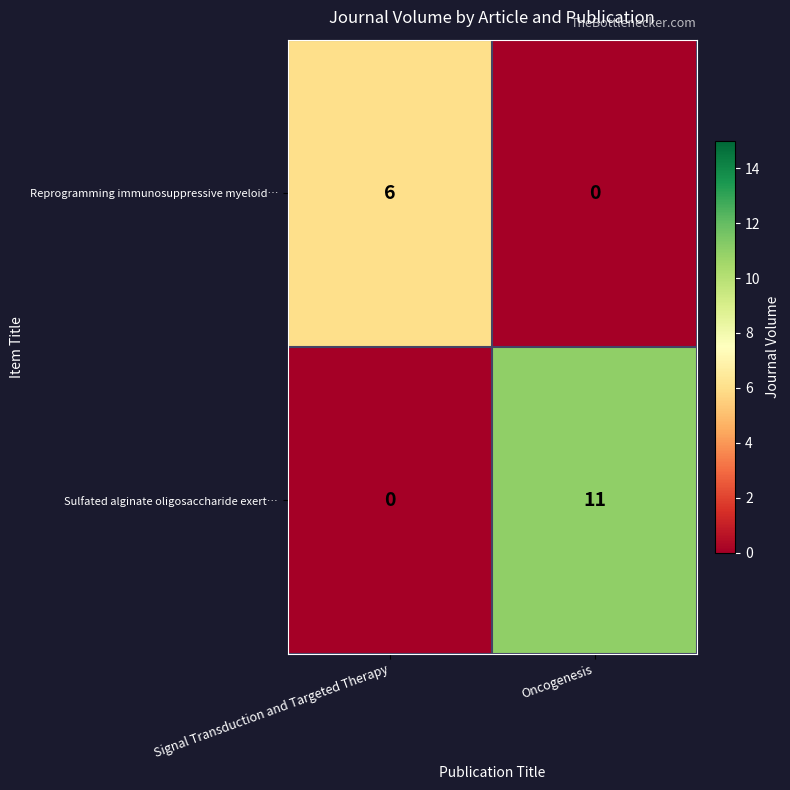

Reading left to right, list all the values displayed in this chart.

Reprogramming immunosuppressive myeloid…: Signal Transduction and Targeted Therapy=6	Oncogenesis=0
Sulfated alginate oligosaccharide exert…: Signal Transduction and Targeted Therapy=0	Oncogenesis=11